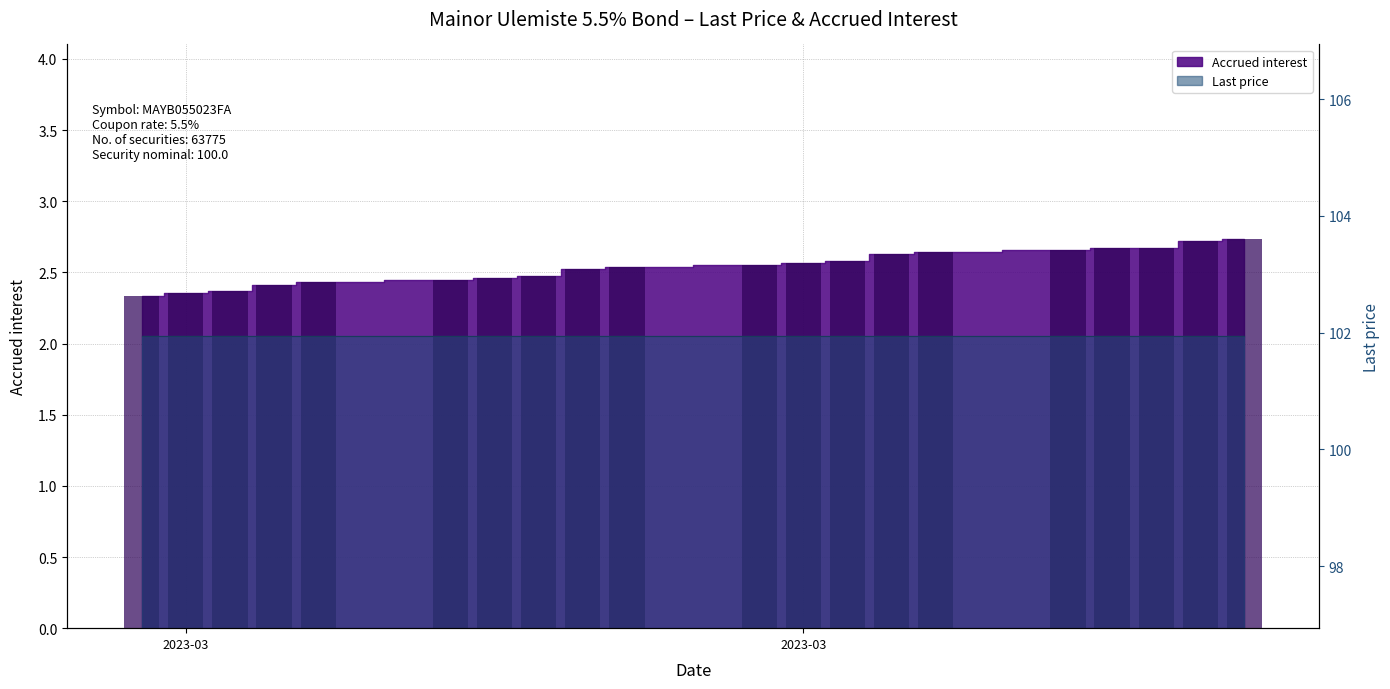

What is the sum of the values at 2023-03-17 and 2023-03-14?

5.2